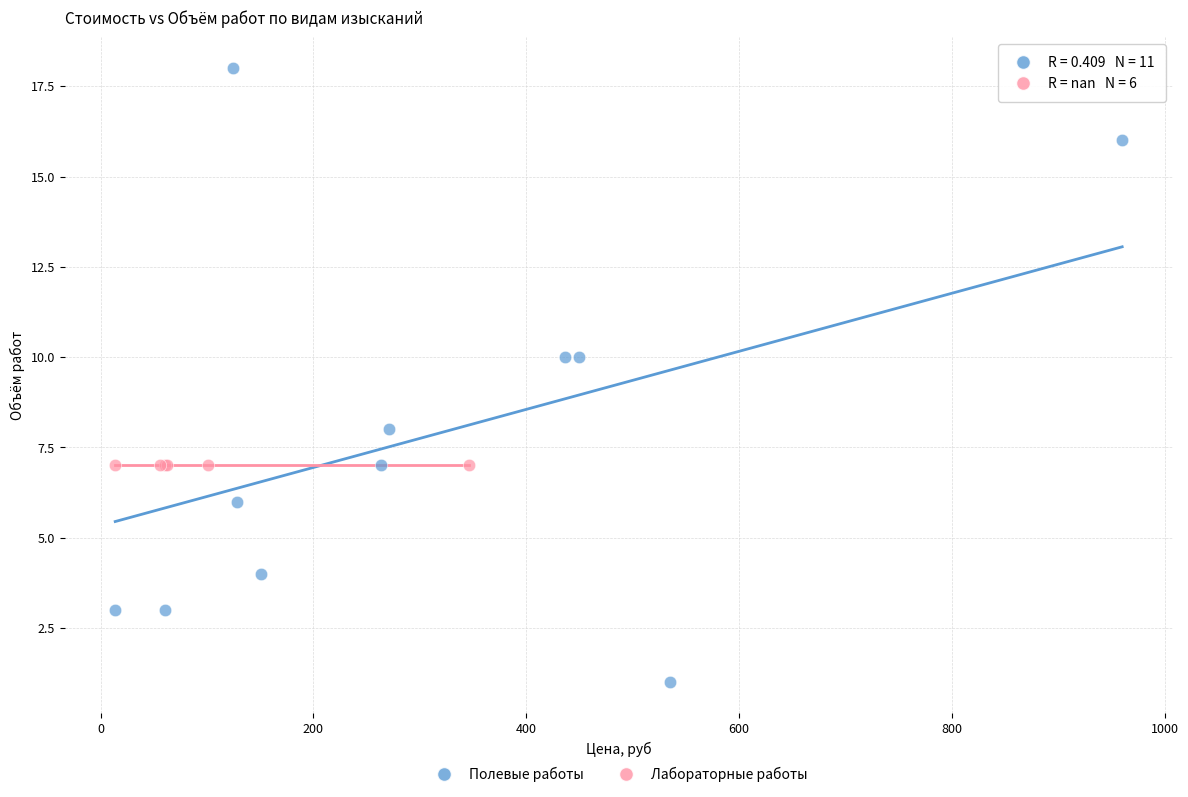

Which series reaches the maximum Y coordinate?

Полевые работы